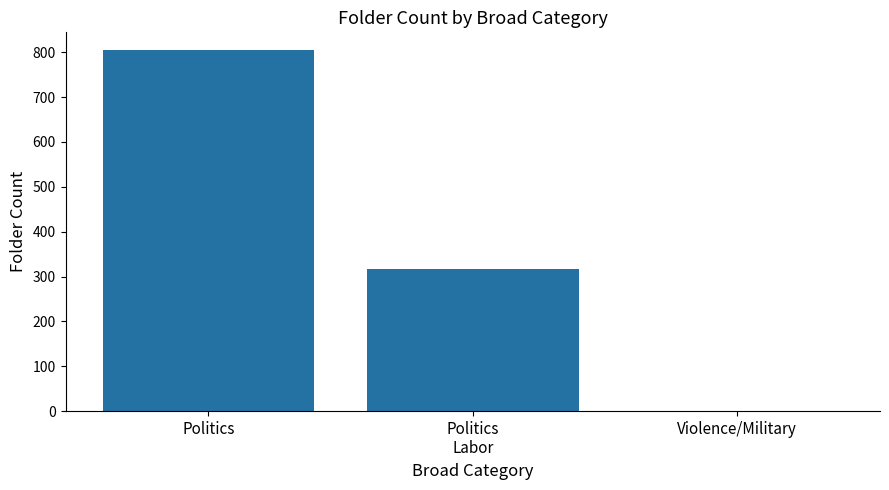

The value at Politics is 804. True or false?

True